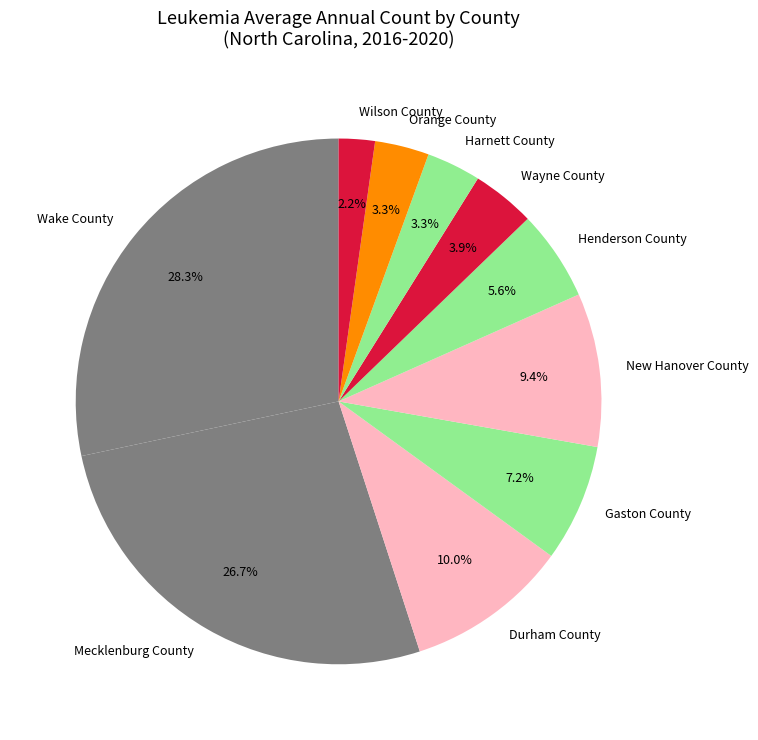

Combined, what portion of the pie is Wilson County and Mecklenburg County?

28.9%